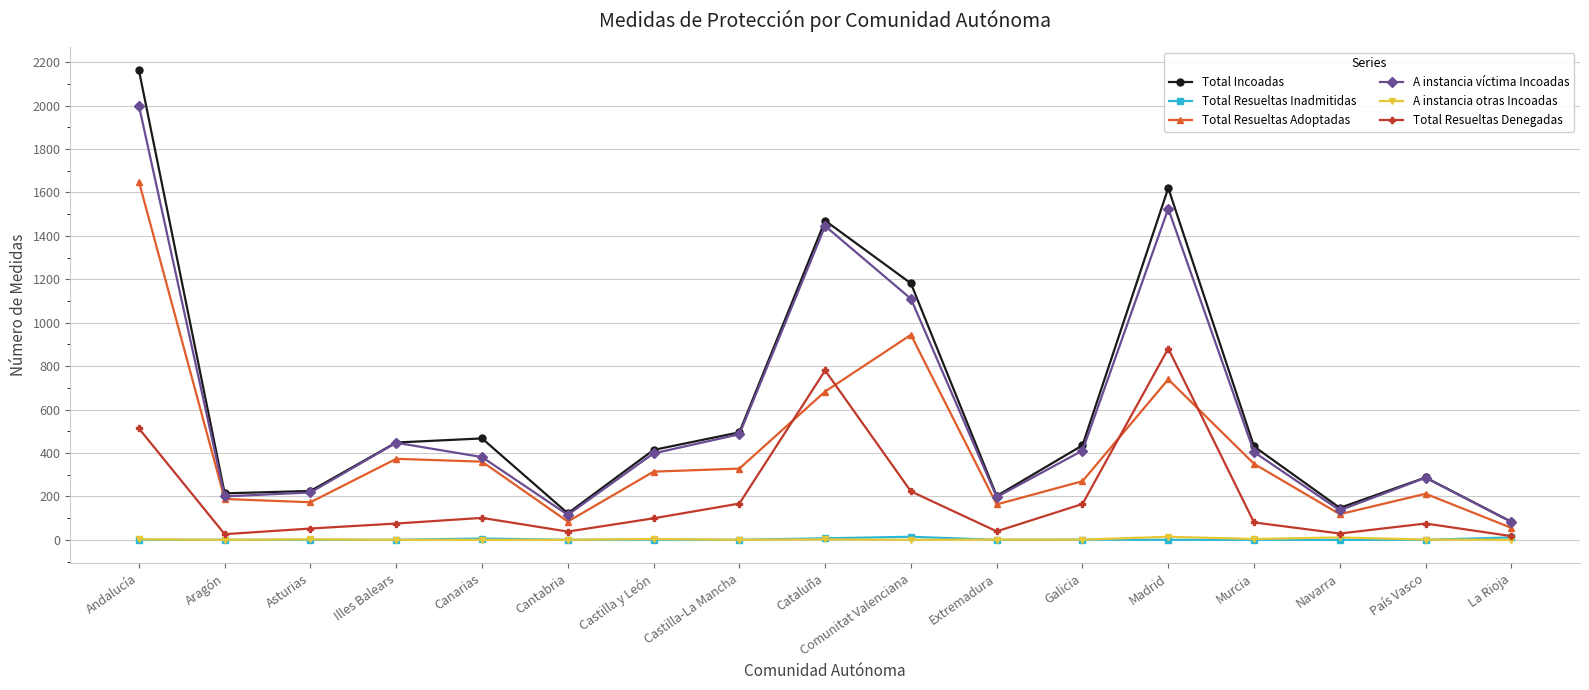

Where does the Total Incoadas series first go above 430?

Andalucía